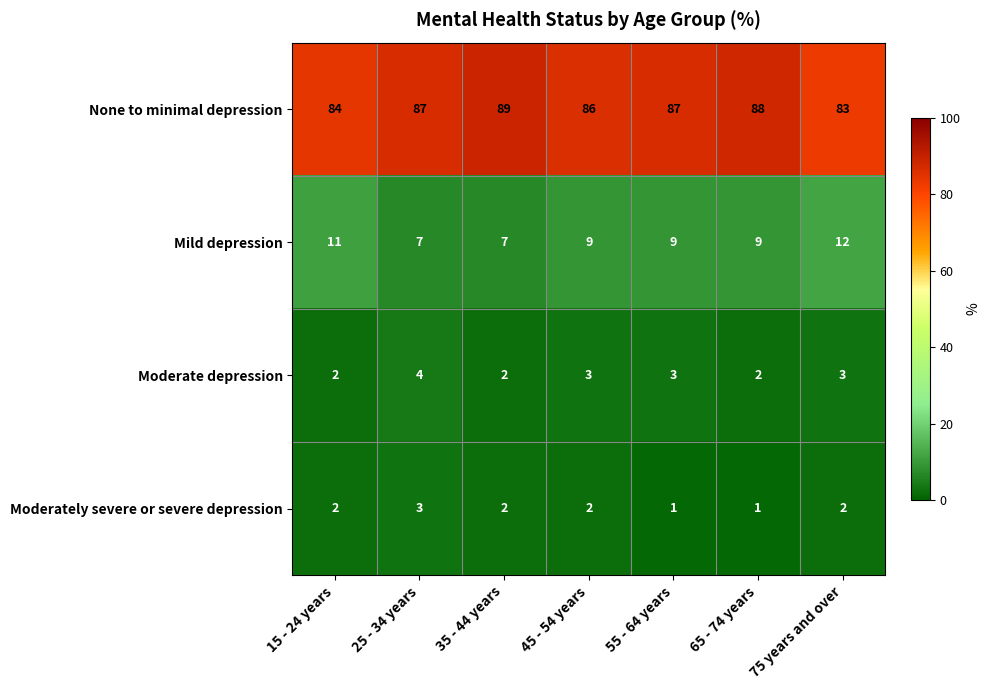

What is the spread (max minus min) of values at 75 years and over?

81